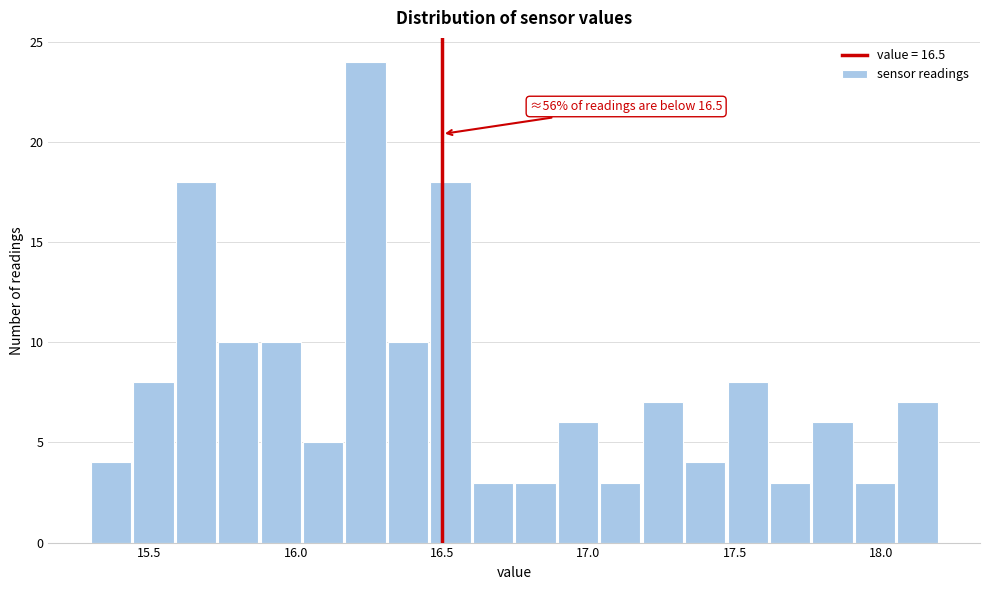

Read against the x-axis, roughly where is the centre of the tallest bar?

16.25